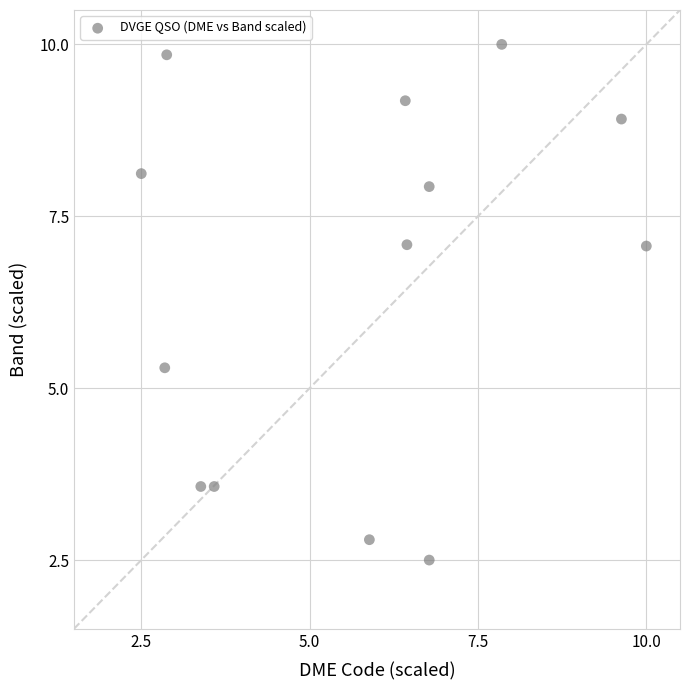

What Y value in the scatter plot is closest to 6?

5.3